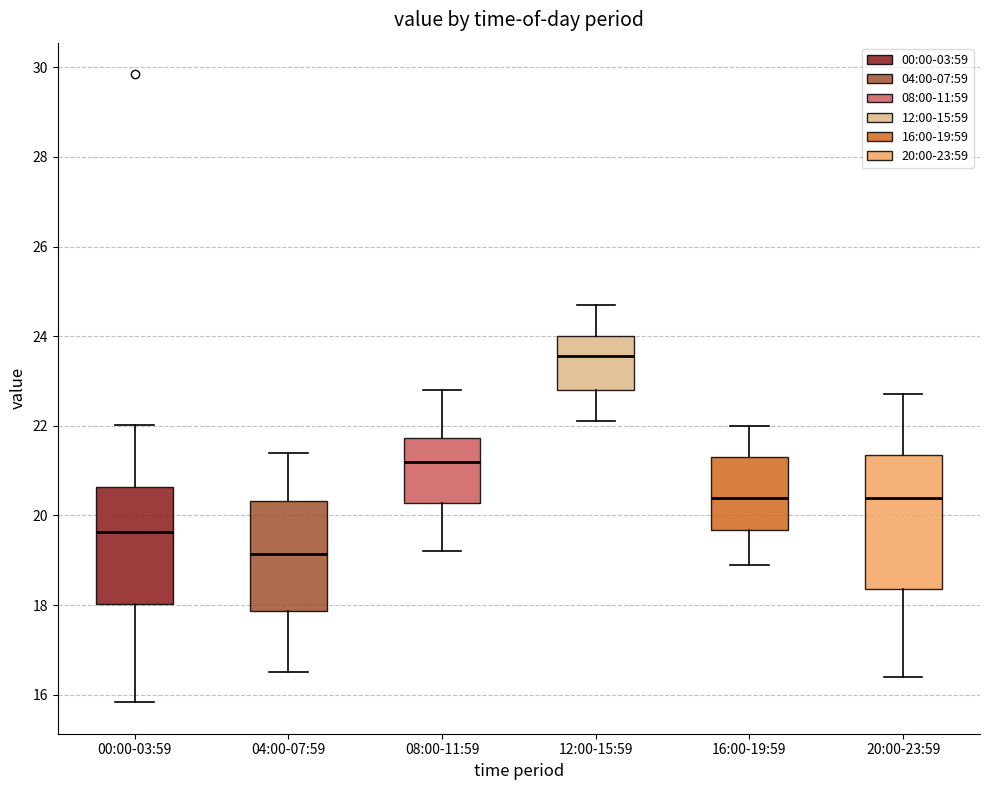

Comparing the boxes themselves (not the whiskers), which one is the tallest?

20:00-23:59